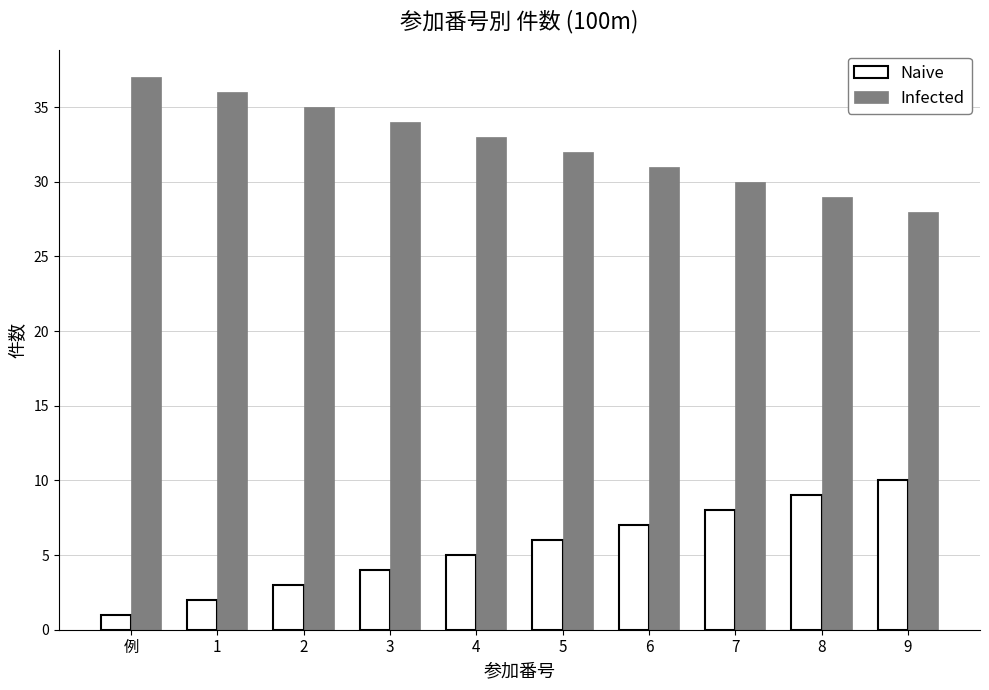

The Infected series shows 33 at 4. True or false?

True